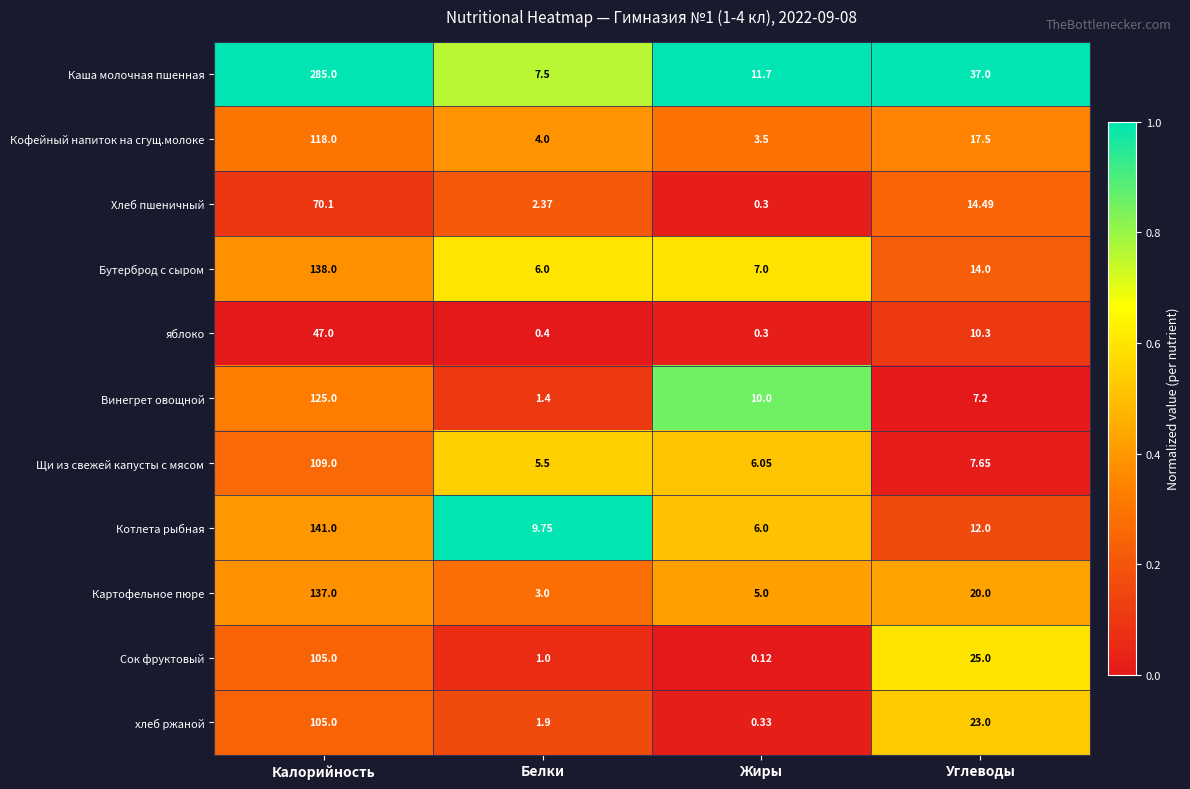

At how many categories does at least one series exceed 0?

4